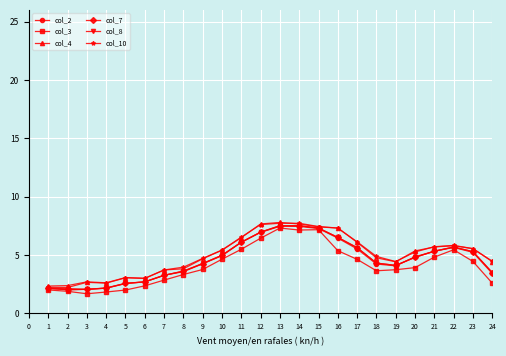

The col_3 series shows 2.0 at 5. True or false?

True